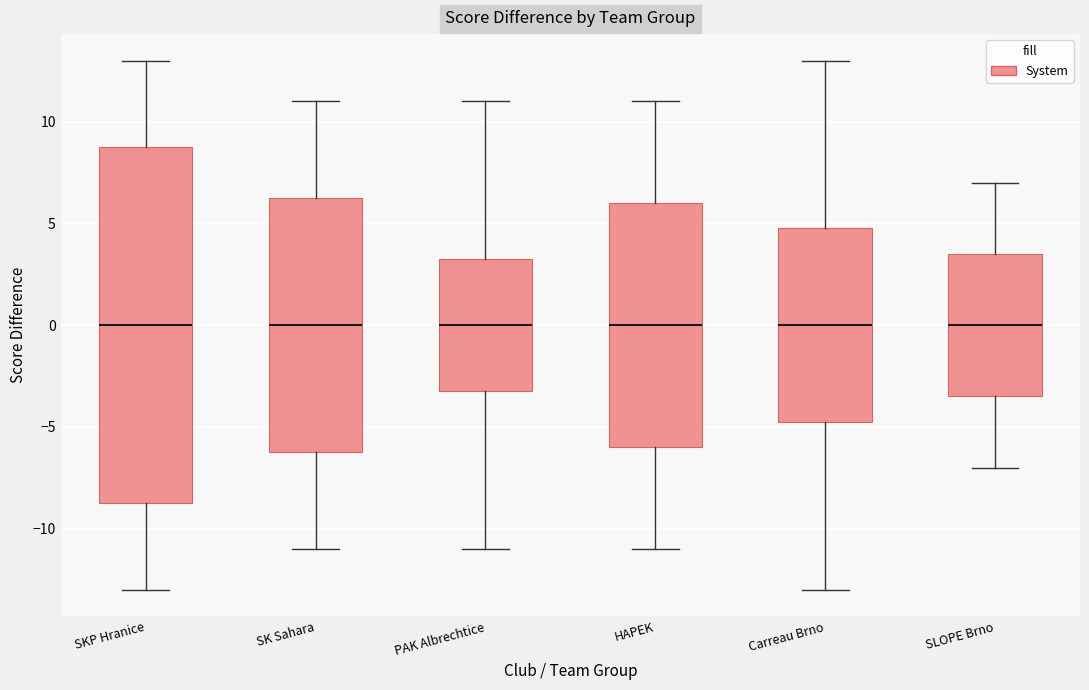

Which box is the tallest, from its lower edge to its upper edge?

SKP Hranice